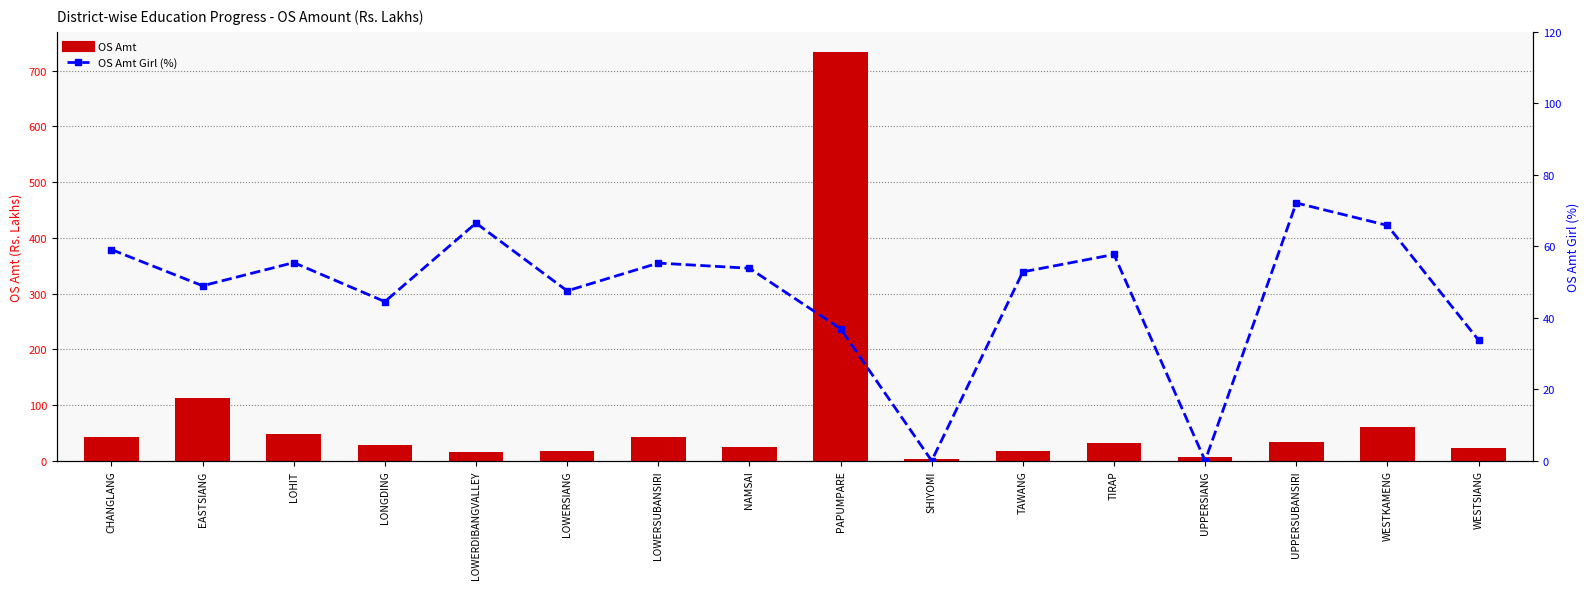

Is the value of OS Amt at PAPUMPARE greater than the value of OS Amt Girl (%) at LOWERSIANG?

Yes